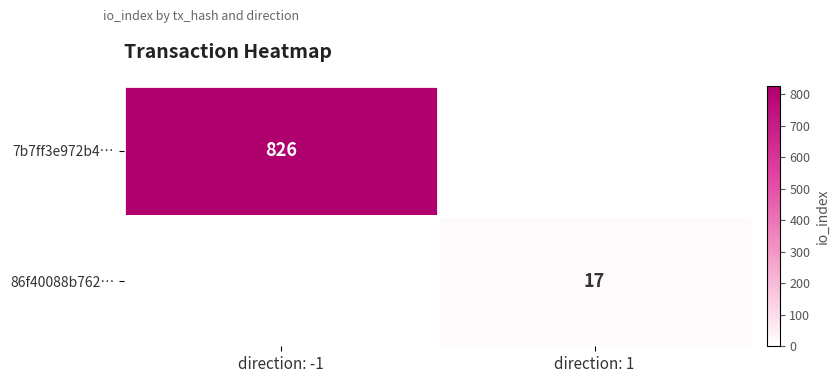

The 7b7ff3e972b4… series shows 431 at direction: -1. True or false?

False